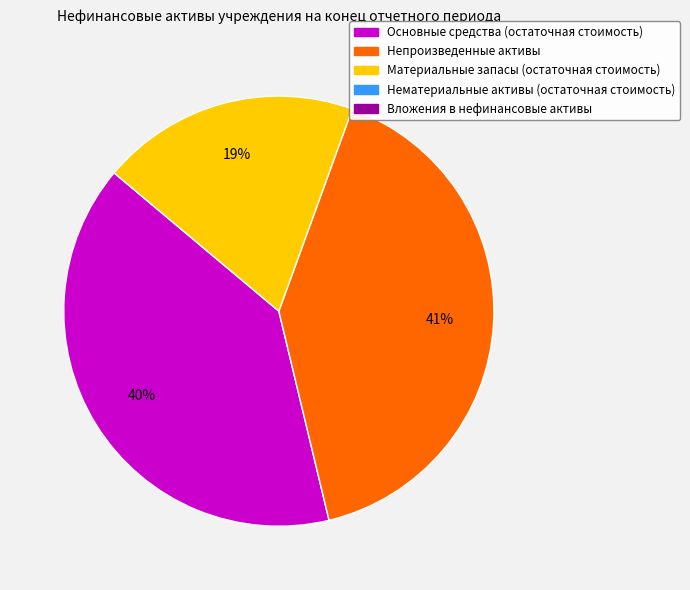

Does any single category account for the majority?

No